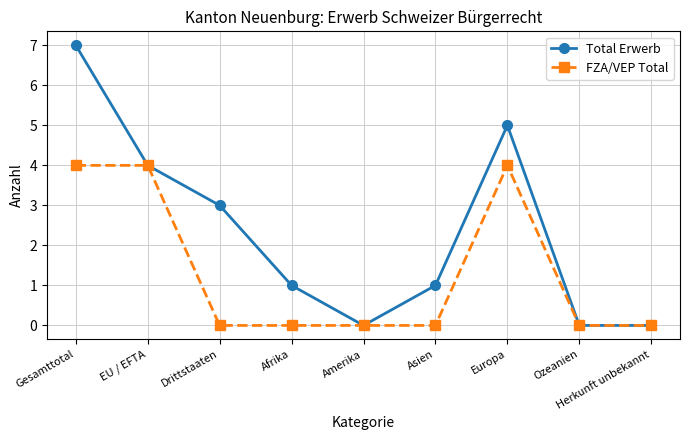

How many distinct data groups are displayed?

2